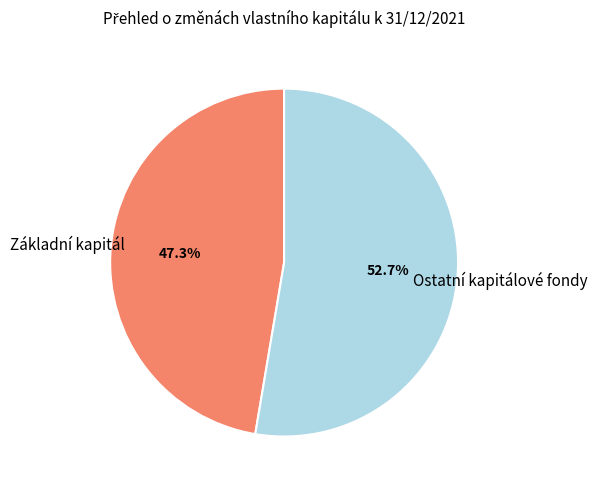

Is there a majority slice in this chart?

Yes